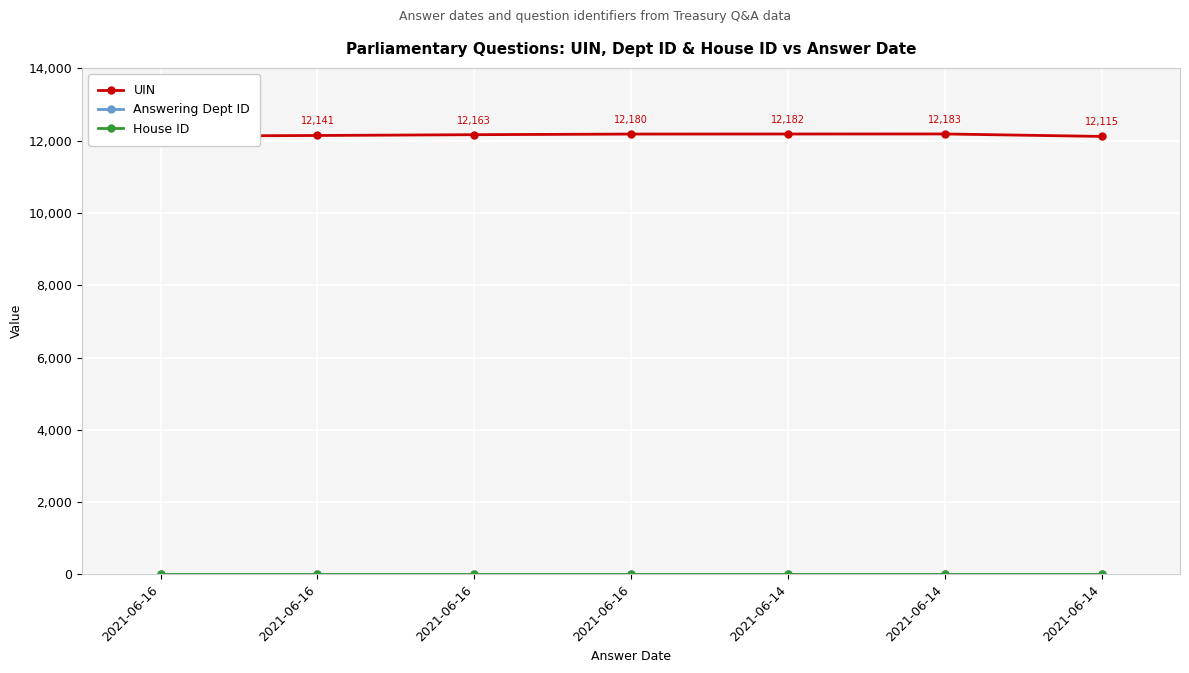

True or false: House ID and Answering Dept ID intersect in this chart.

False